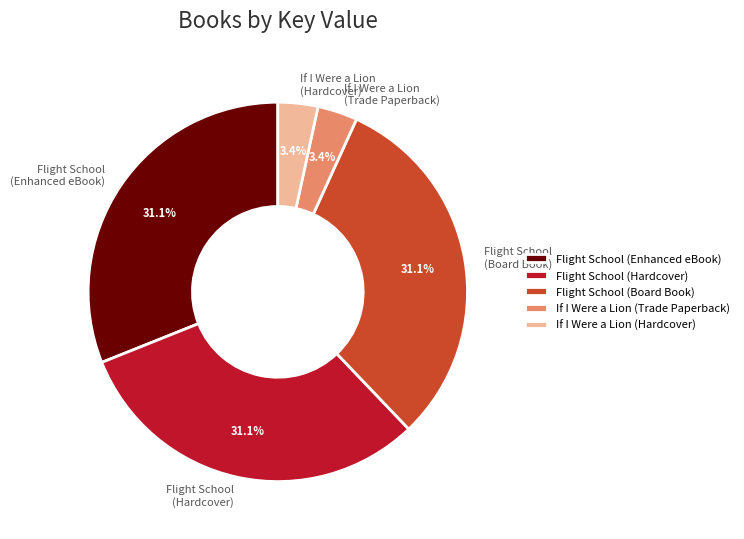

Which has a higher value, Flight School (Hardcover) or If I Were a Lion (Hardcover)?

Flight School (Hardcover)